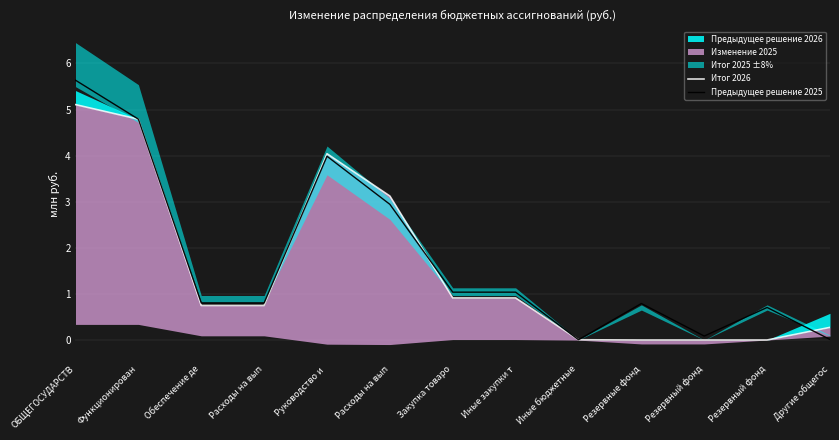

What is the label of the 3rd point from the right?

Резервный фонд